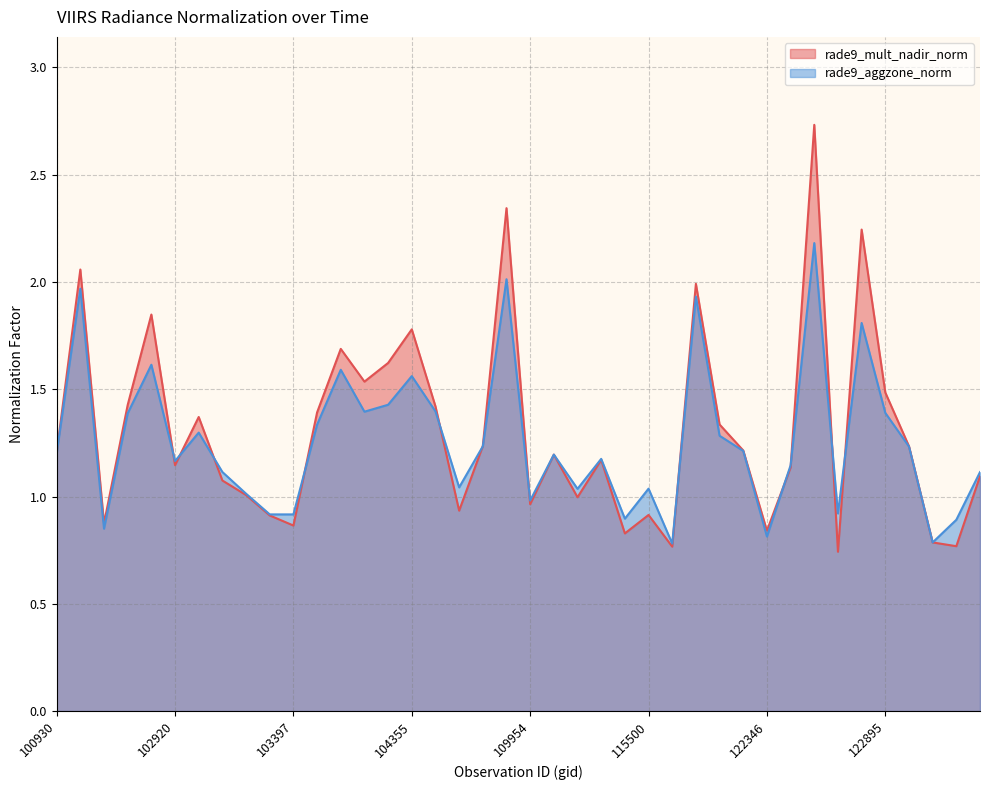

What is the sum of all rade9_aggzone_norm values?

50.3